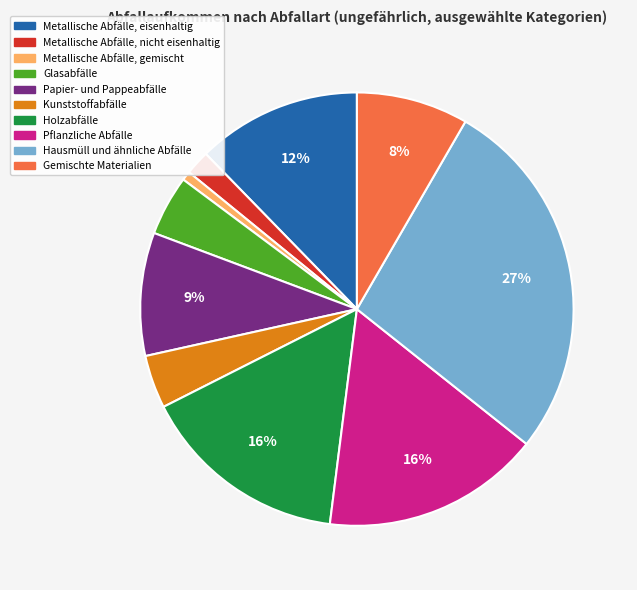

To the nearest percent, what is the combined percentage of Glasabfälle and Metallische Abfälle, nicht eisenhaltig?

6%